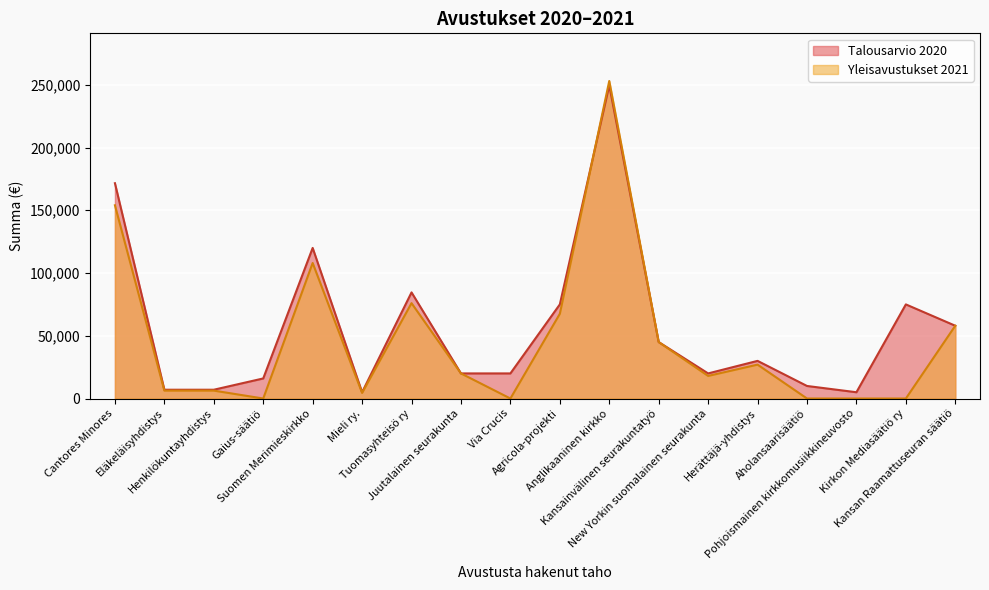

What are all the series names shown in the legend?

Talousarvio 2020, Yleisavustukset 2021